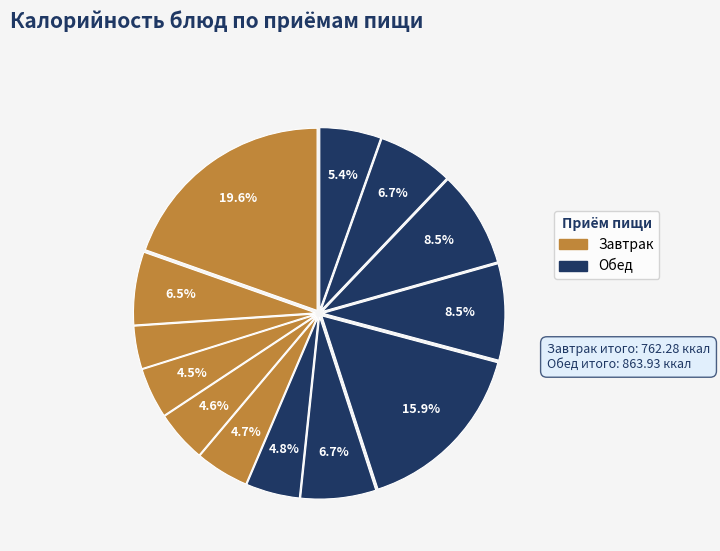

How many segments does this pie chart have?

13